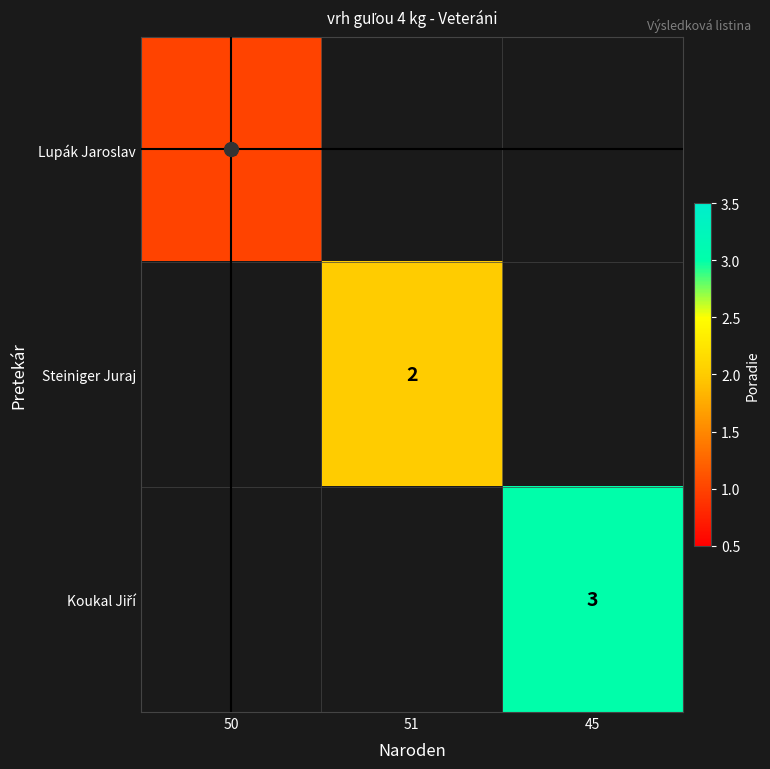

Is it true that Lupák Jaroslav equals 2 at 50?

False